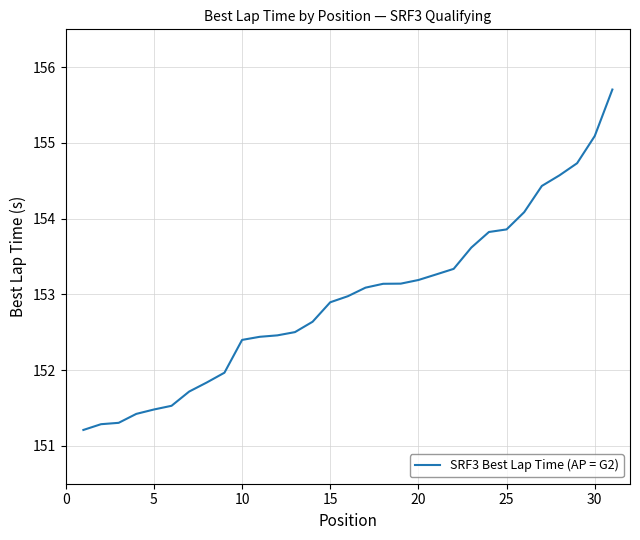

Count the number of values greater than 152.

22